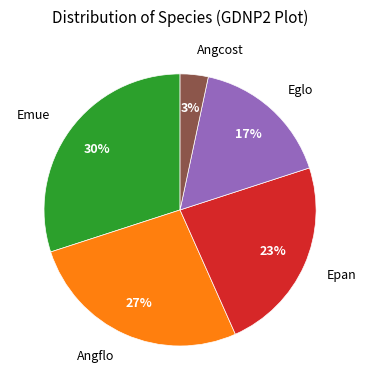

Is there any slice that represents more than half of the pie?

No